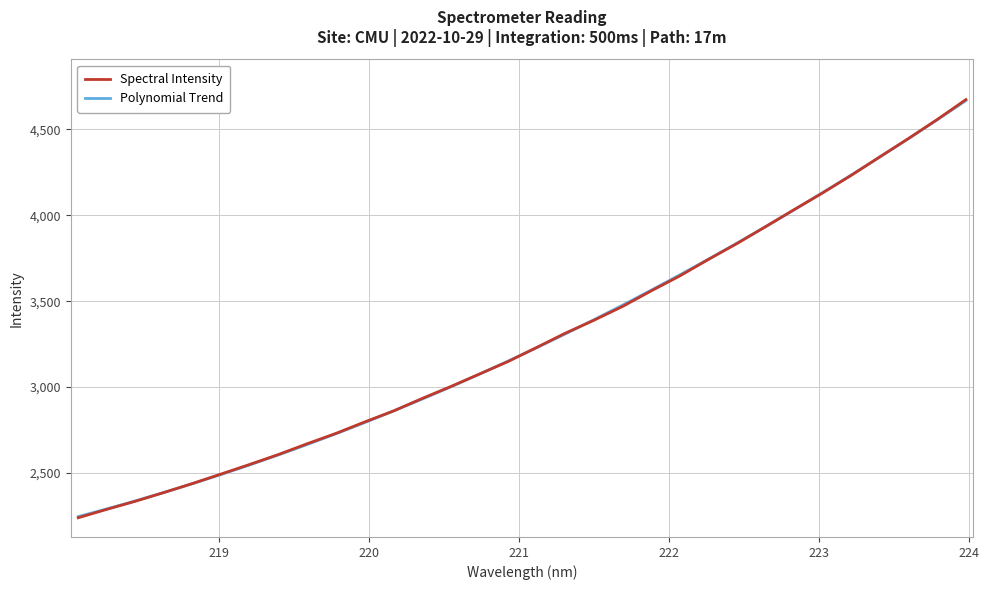

What is the maximum value shown in the chart?

4673.9